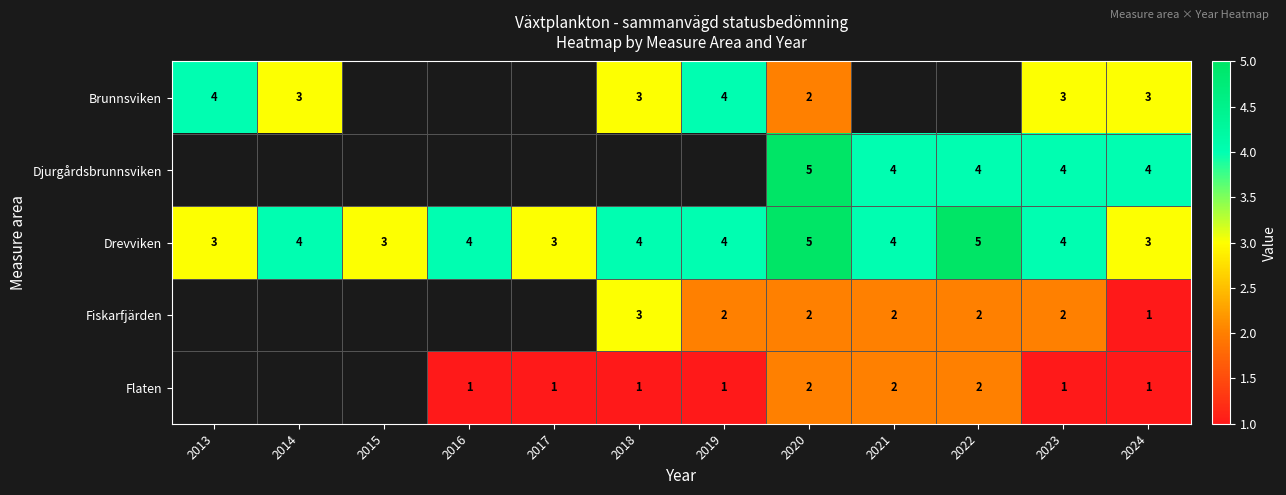

The Drevviken series shows 4 at 2014. True or false?

True